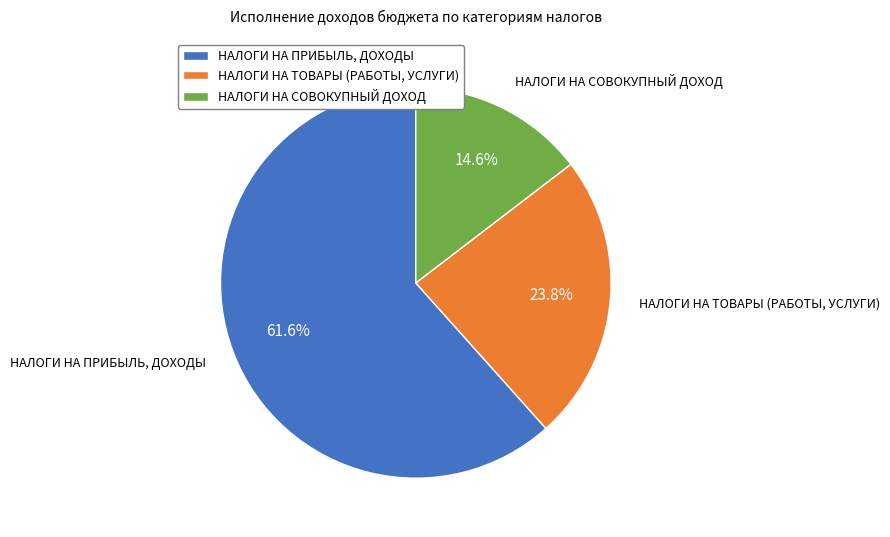

To the nearest percent, what is the difference between the largest and smallest slice percentages?

47%